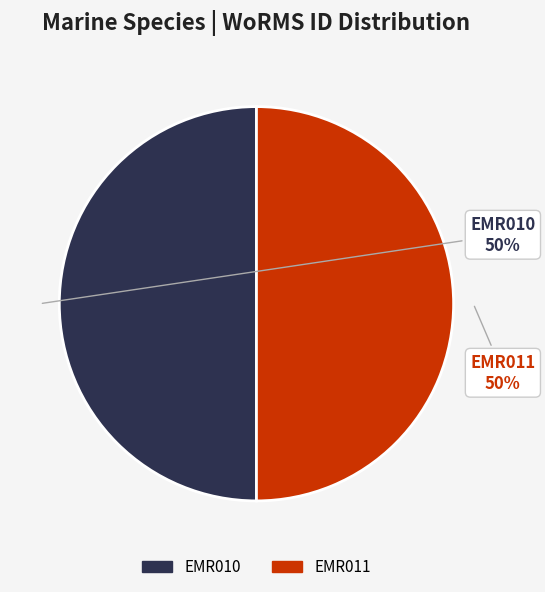

Combined, do EMR011 and EMR010 account for over 50%?

Yes